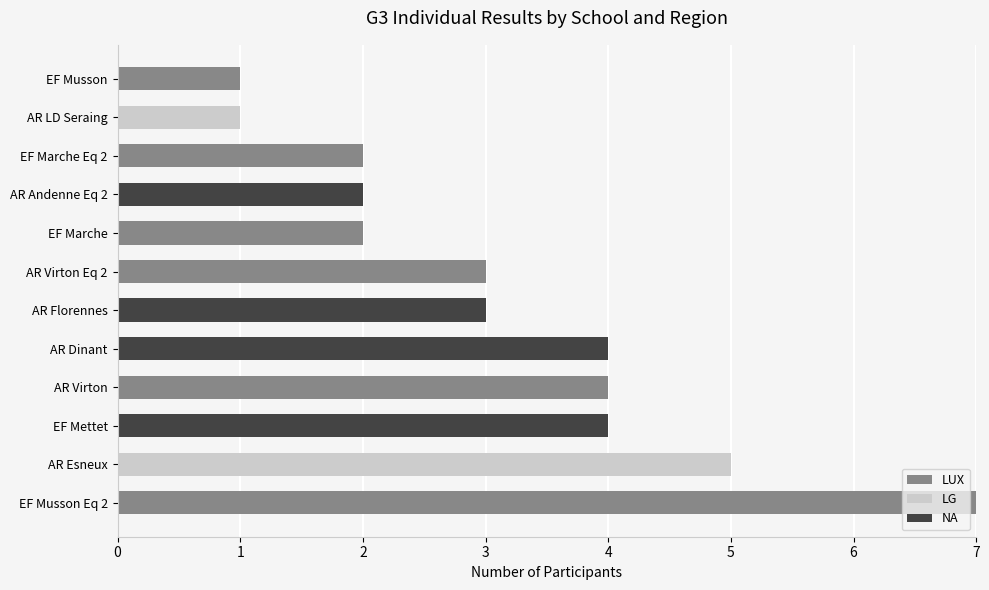

The value of LUX at AR Andenne Eq 2 is 4. True or false?

False